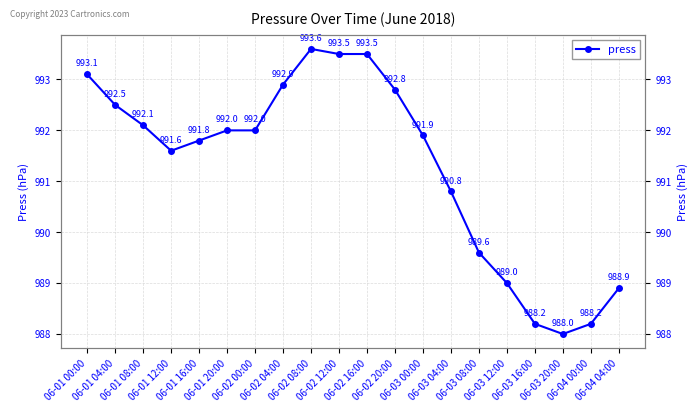

Does the chart have visible grid lines?

Yes